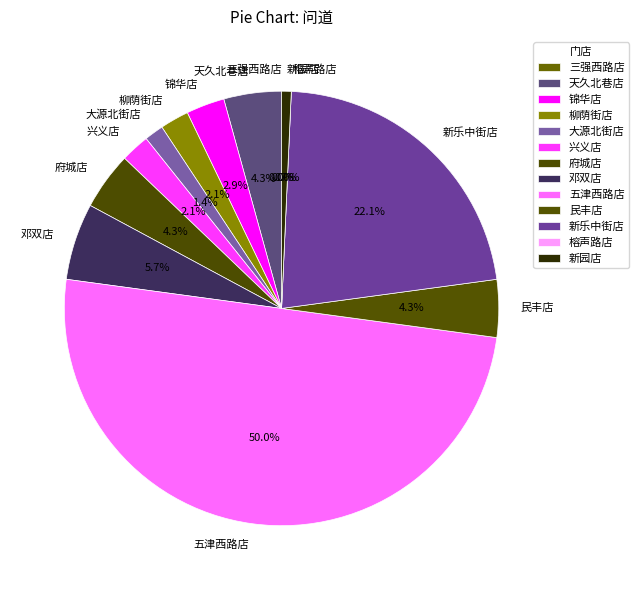

Does 新园店 represent more than half of the total?

No